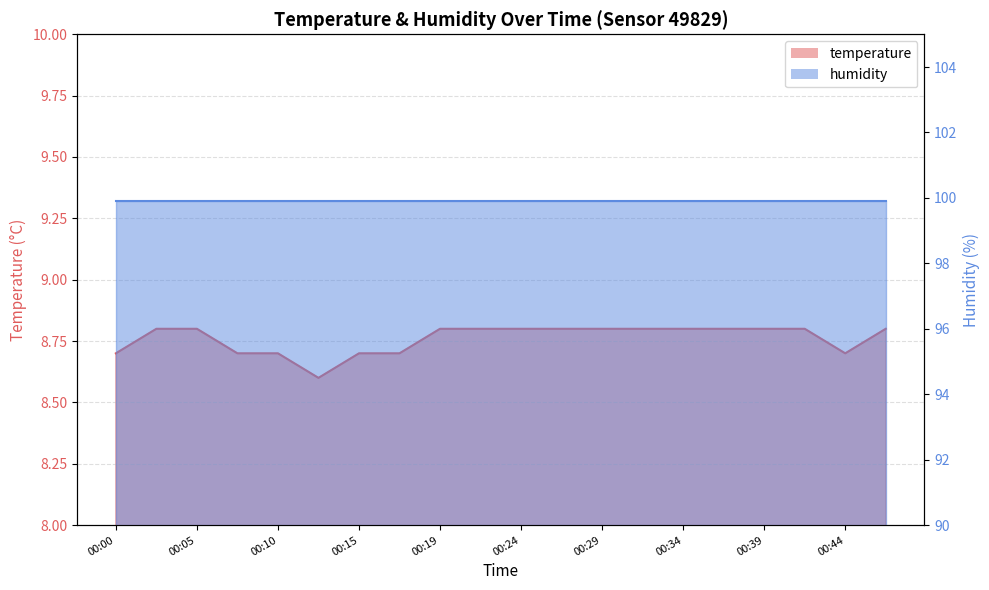

Which category has the lowest value across all series?

00:12